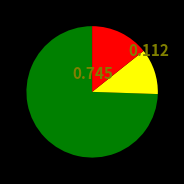

Does any single category account for the majority?

Yes